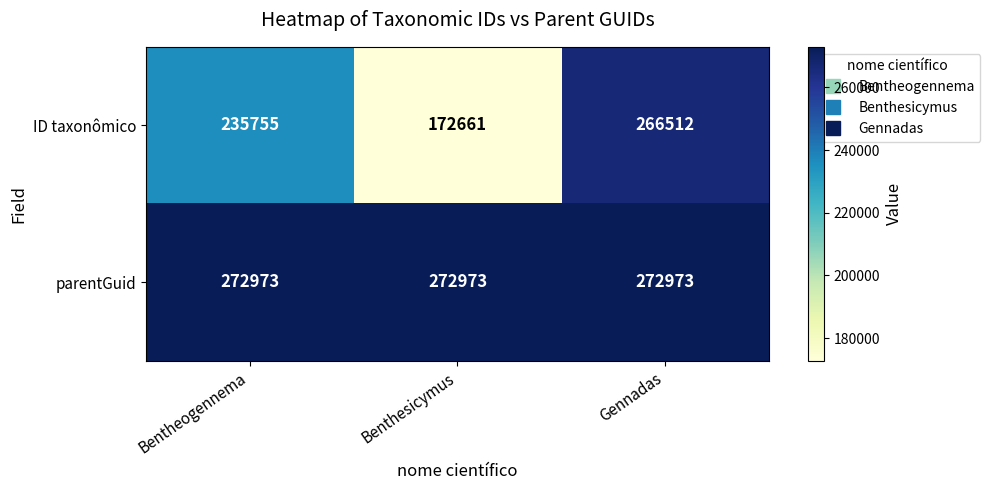

Count the ID taxonômico values in the range 172661 to 266512.

3